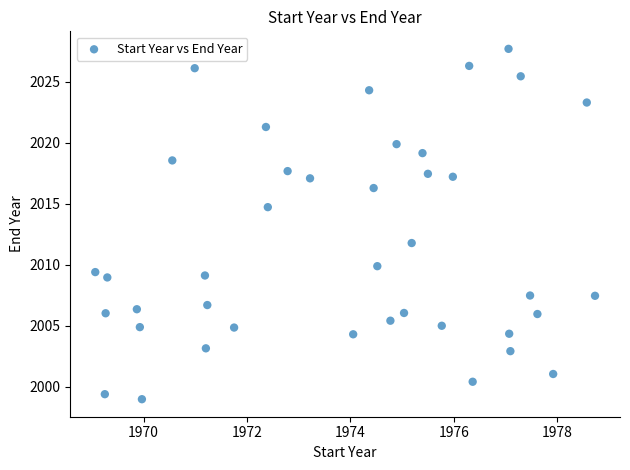

What Y value in the scatter plot is closest to 2013?

2011.8